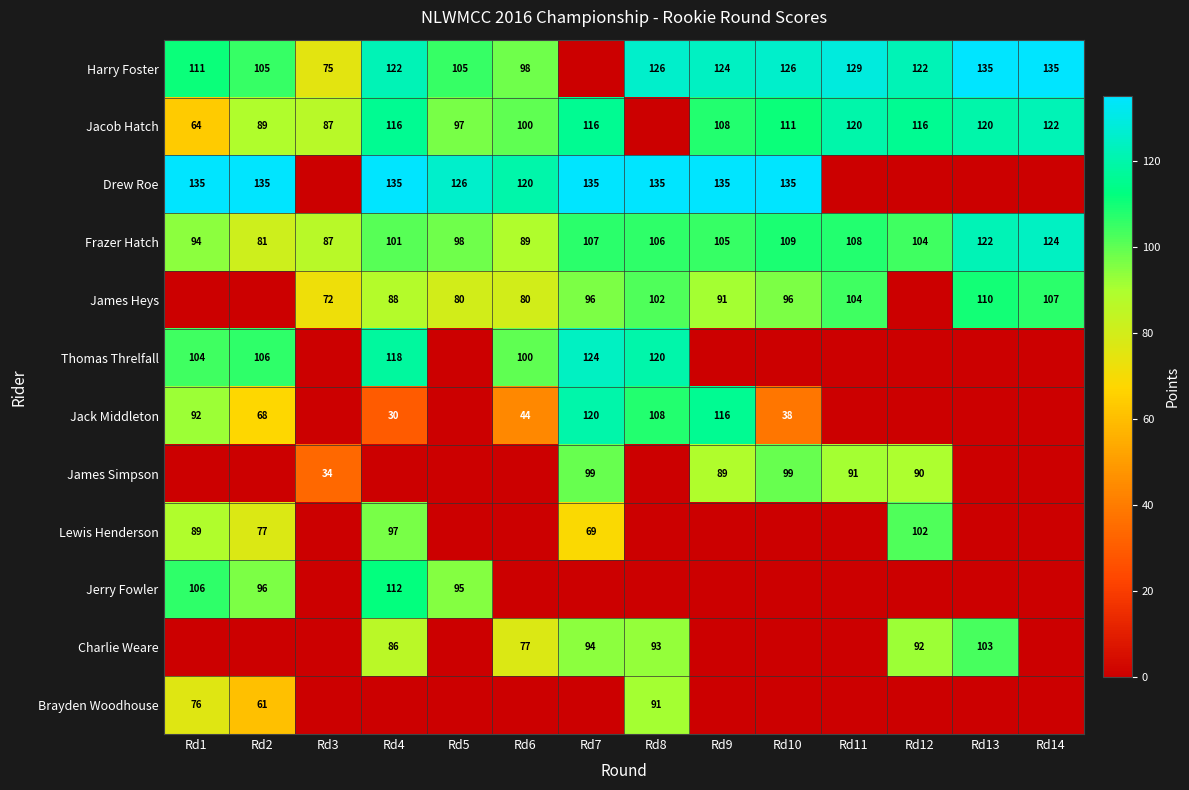

The Frazer Hatch series shows 87 at Rd3. True or false?

True